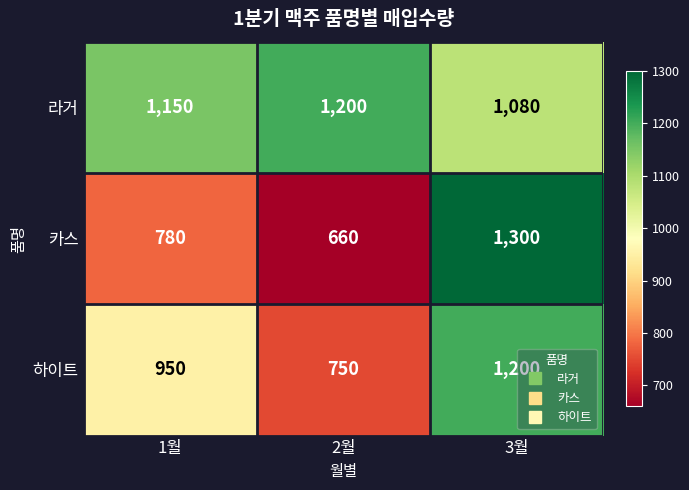

Reading right to left, transcribe all the data shown in this chart.

라거: 3월=1080	2월=1200	1월=1150
카스: 3월=1300	2월=660	1월=780
하이트: 3월=1200	2월=750	1월=950